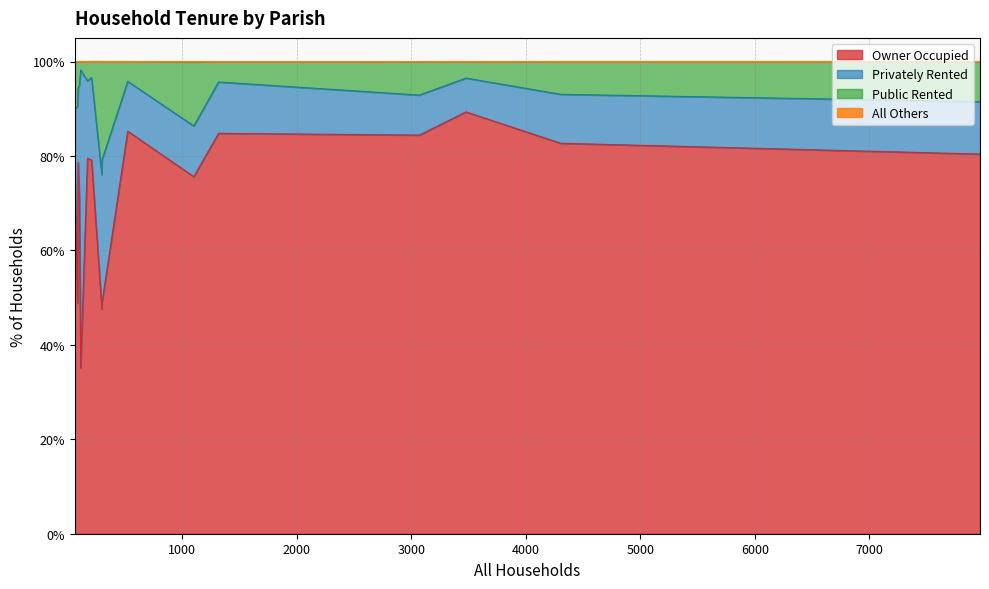

What is the minimum value for Owner Occupied?

35.1